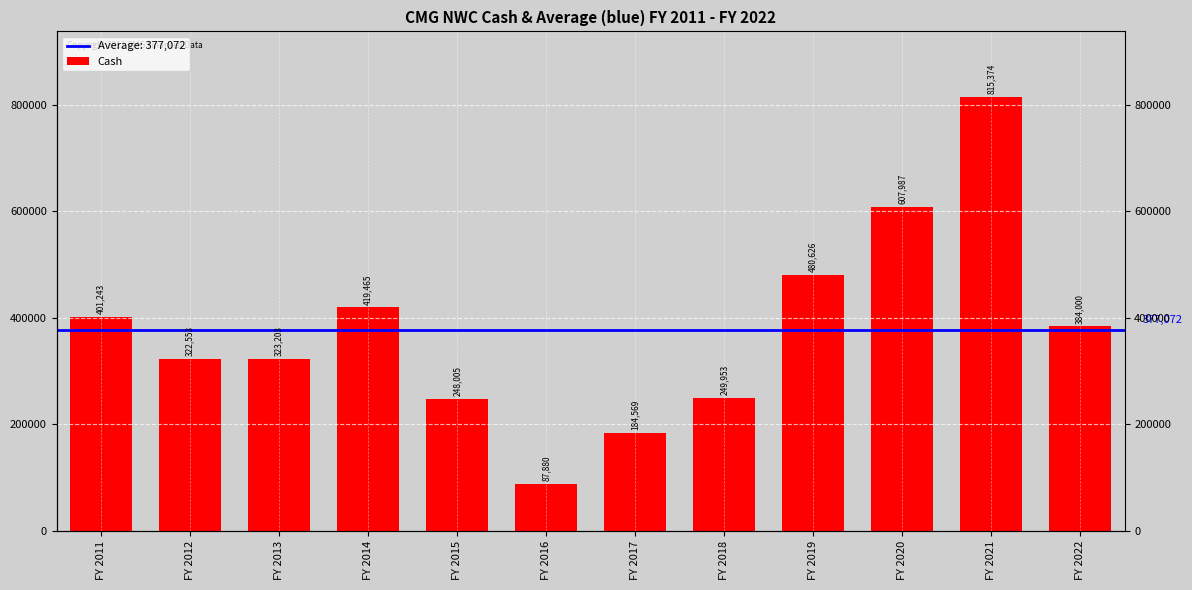

Which label corresponds to the largest value in the chart?

FY 2021